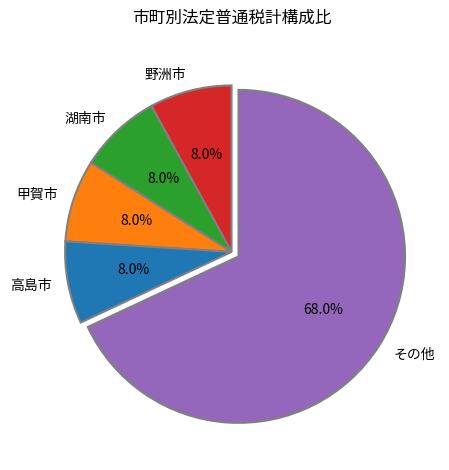

What is the ratio of the value at その他 to the value at 甲賀市?

8.5